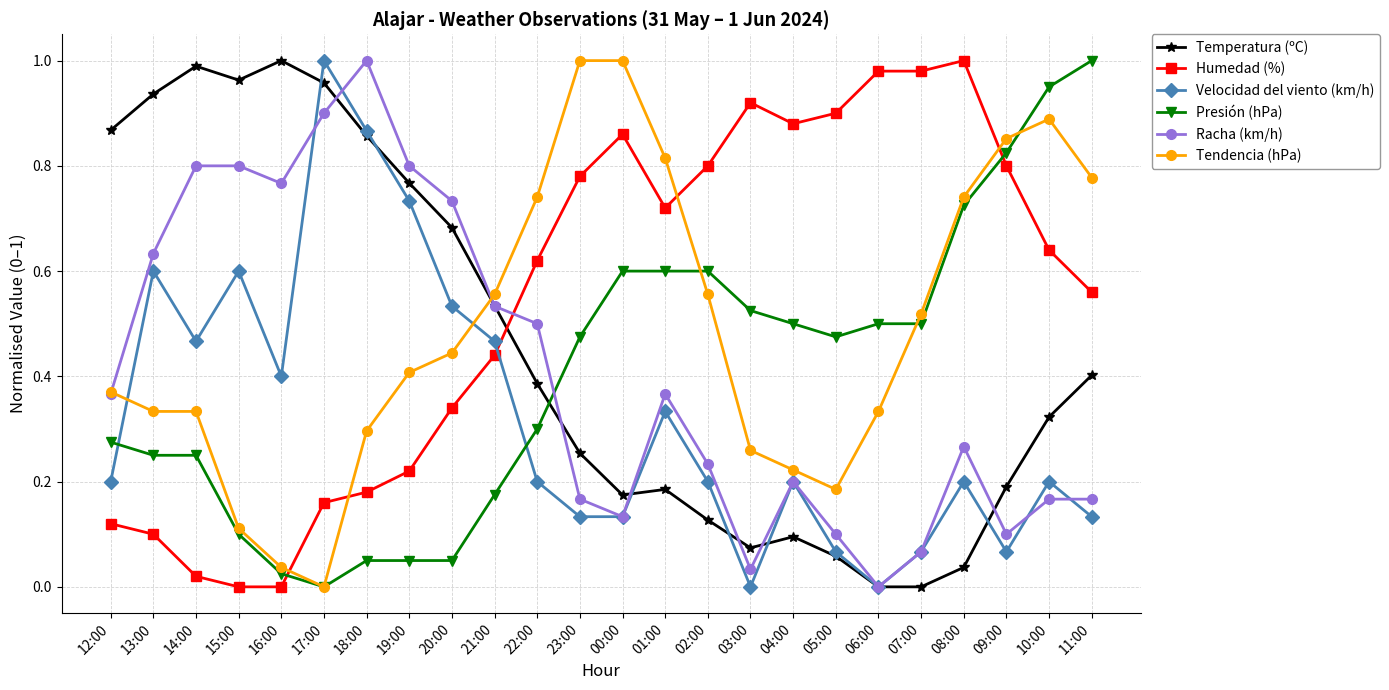

In Racha (km/h), how many points are lower than both neighbors (excluding endpoints)?

5